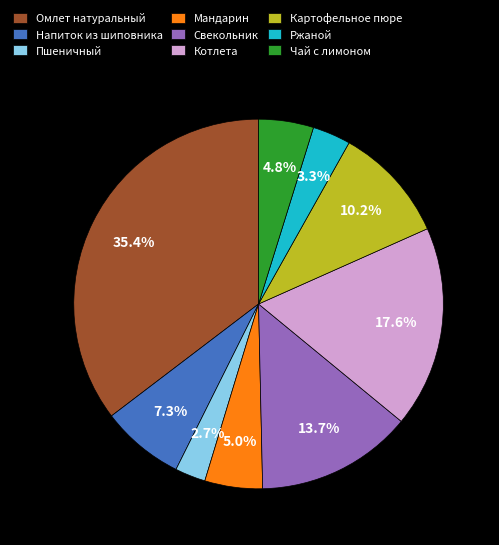

Is it true that Напиток из шиповника is 18% of the pie?

False